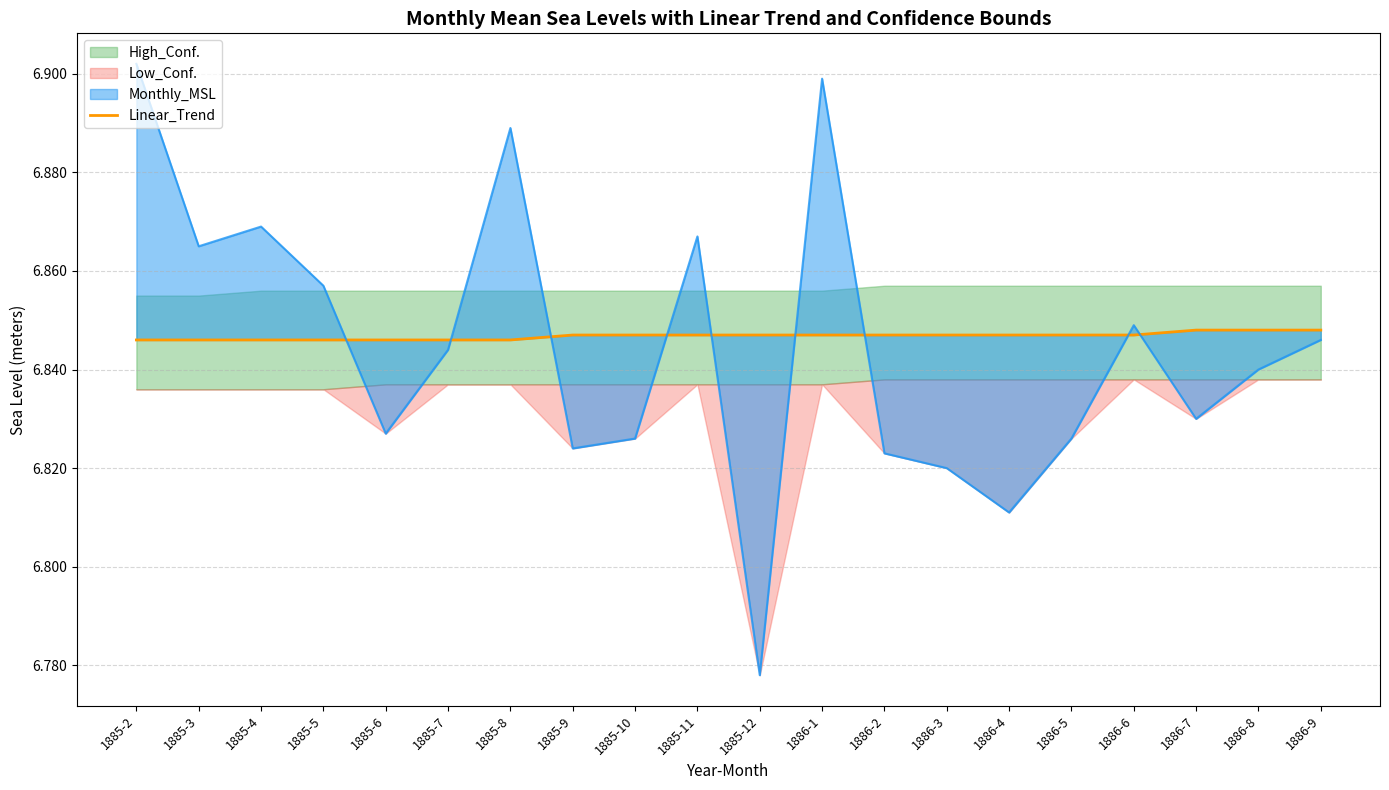

The chart shows a value of 1.7 at 1885-8. True or false?

False